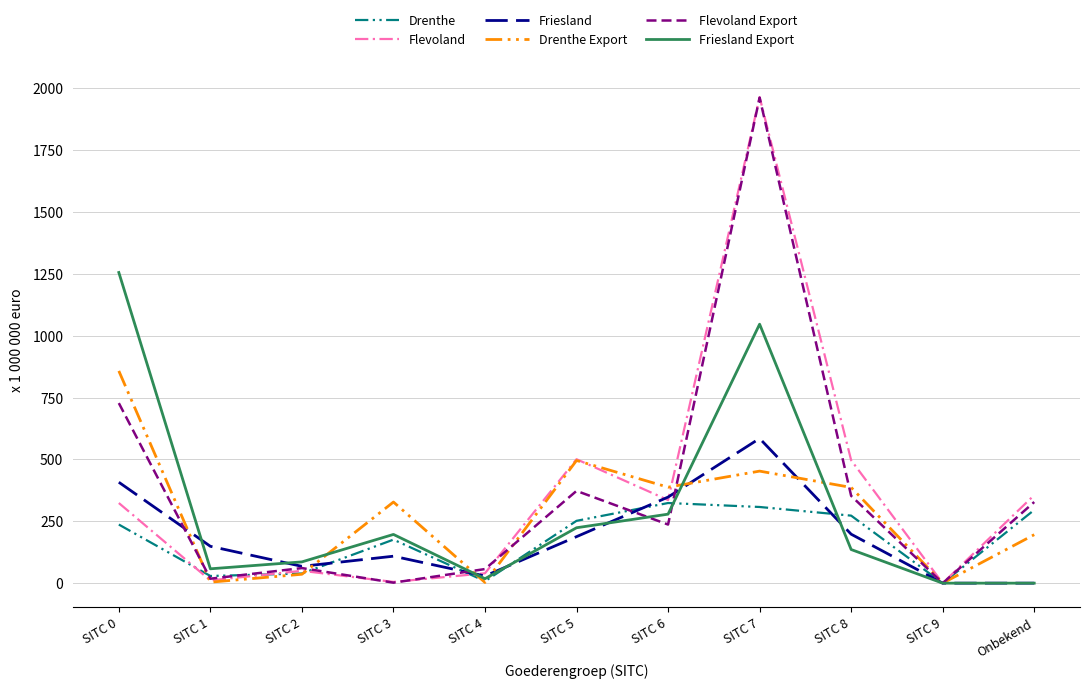

Is the value of Friesland at SITC 0 greater than the value of Flevoland at SITC 0?

Yes